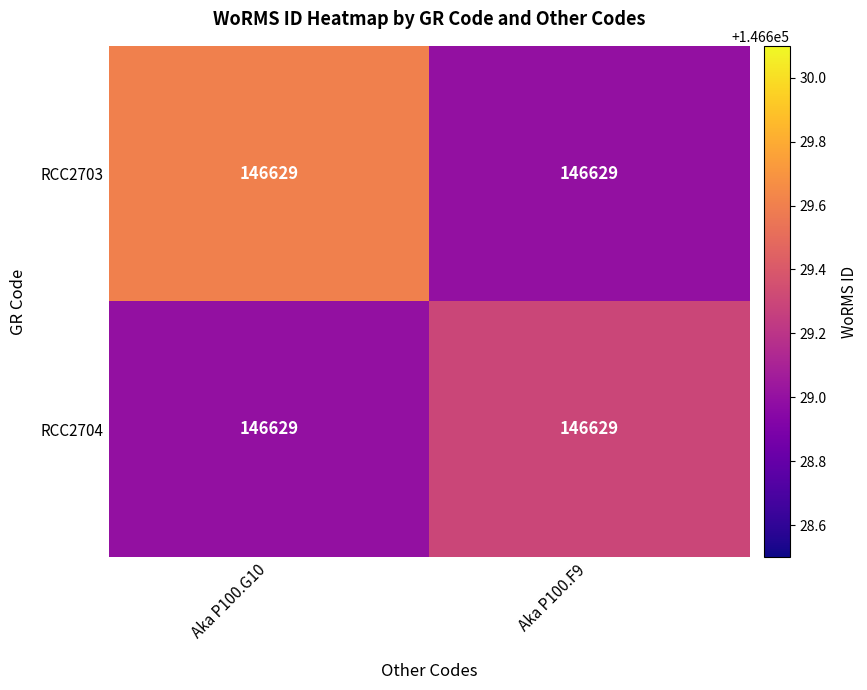

What is the total value across all series at Aka P100.G10?

293258.6